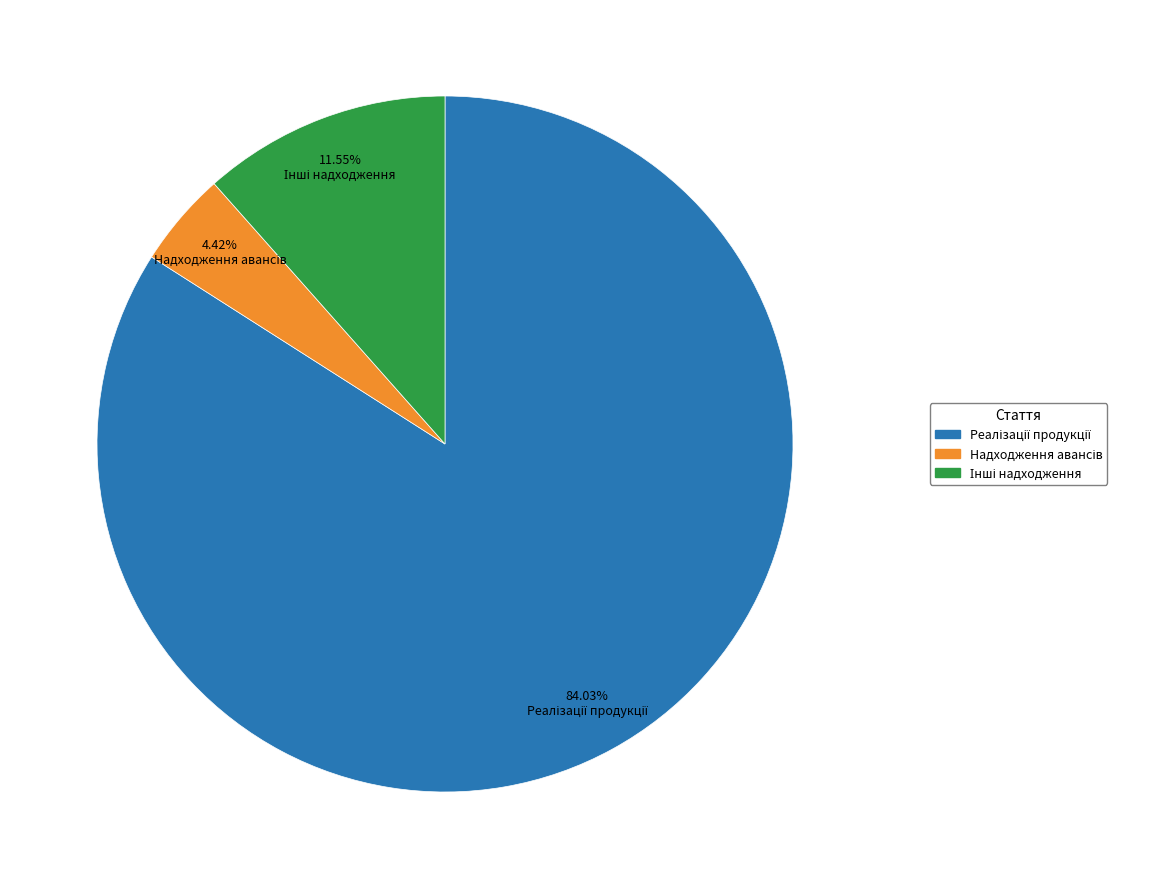

Is there a majority slice in this chart?

Yes